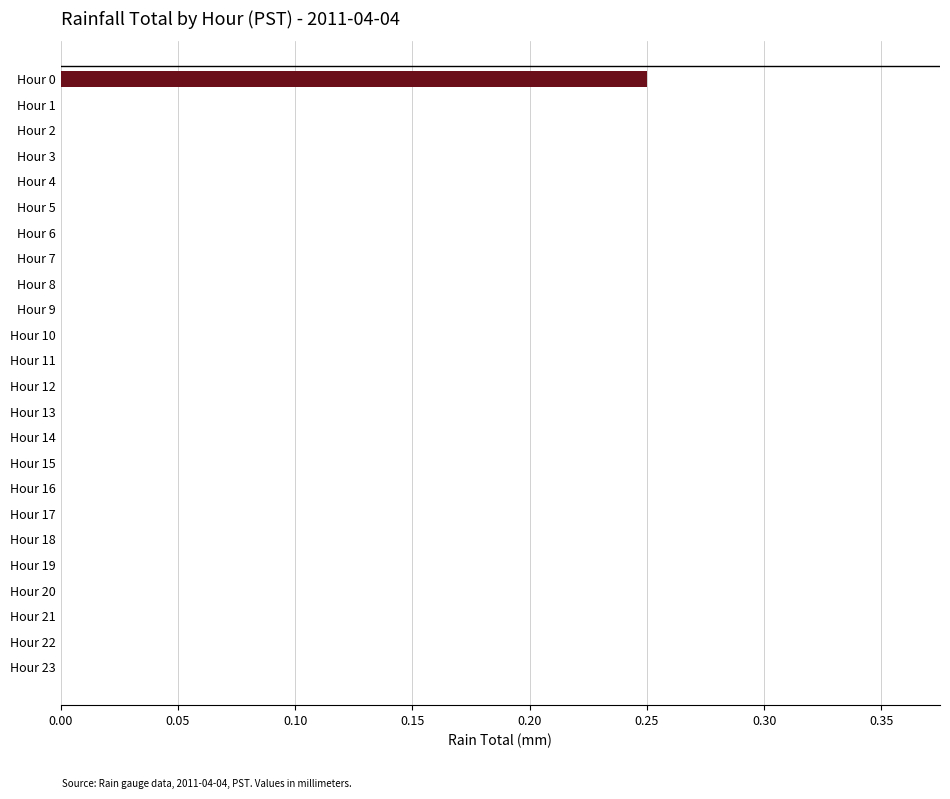

Which category has the highest value across all series?

Hour 0